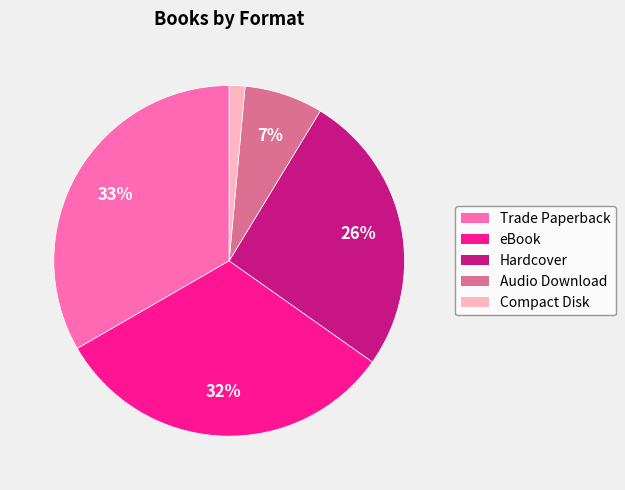

To the nearest percent, what is the average slice percentage?

20%